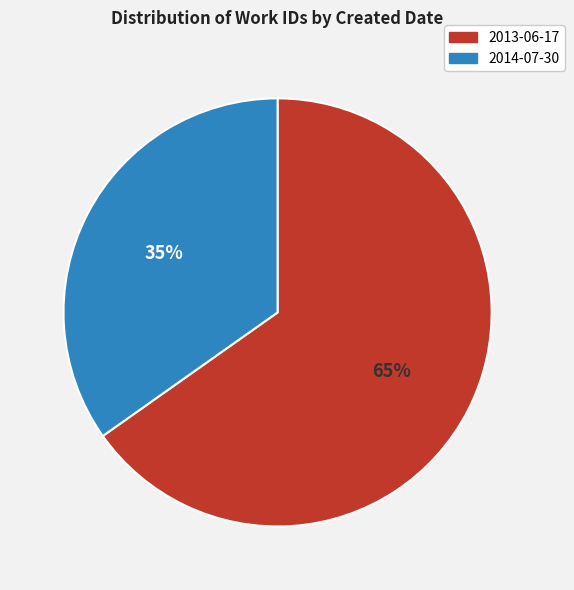

Which has a higher value, 2014-07-30 or 2013-06-17?

2013-06-17